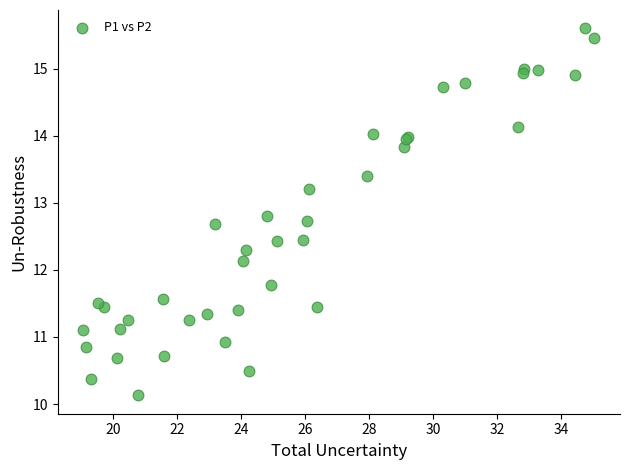

What Y value in the scatter plot is closest to 12?

12.1